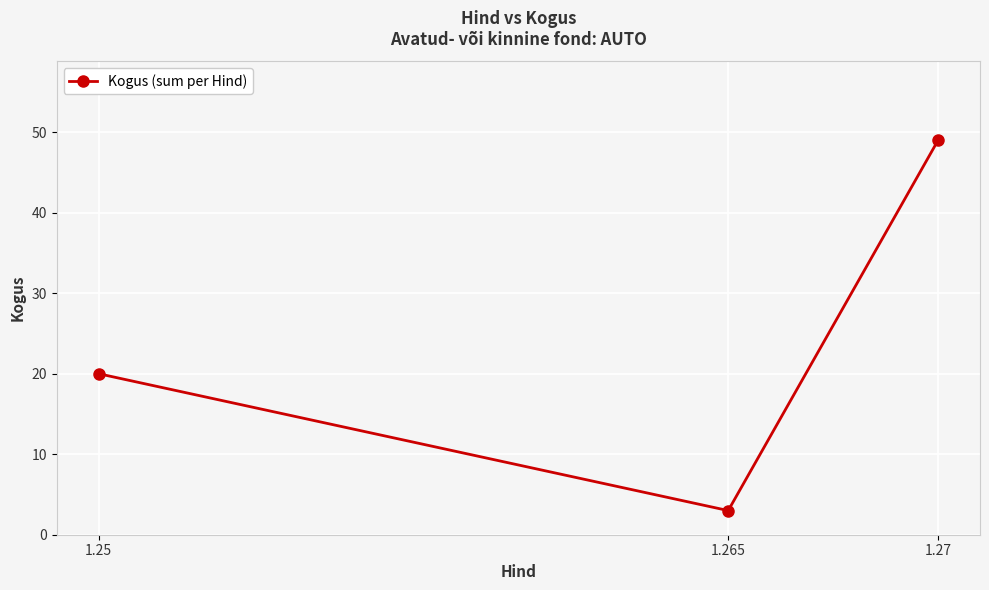

Count the values in the range 3 to 49.

3